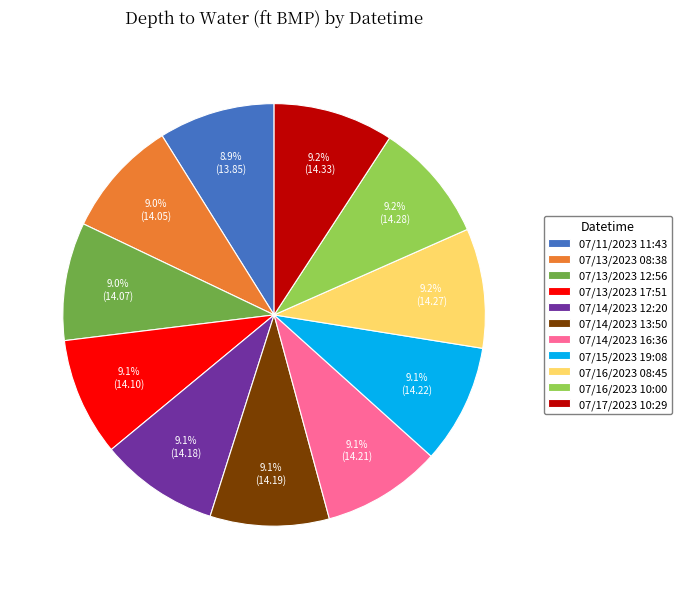

Is there a majority slice in this chart?

No